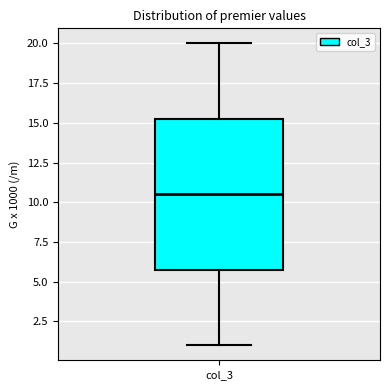

Read this box plot against the y-axis: the position of the median line, the range covered by the box, and the ends of both whiskers. The values are not printed on the chart, so give them approximately, as read against the axis.

median 10.5, box 6.0 to 15.5, whiskers 1.0 to 20.0